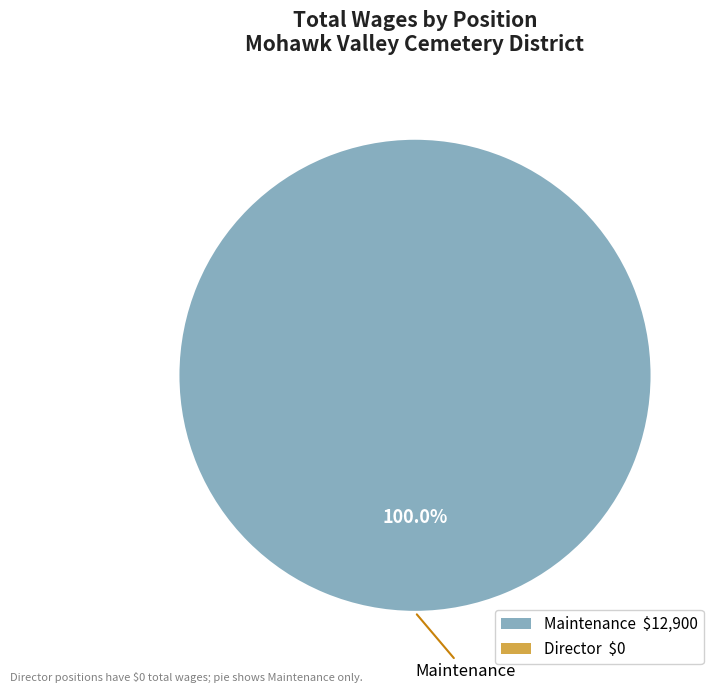

Is there any slice that represents more than half of the pie?

Yes